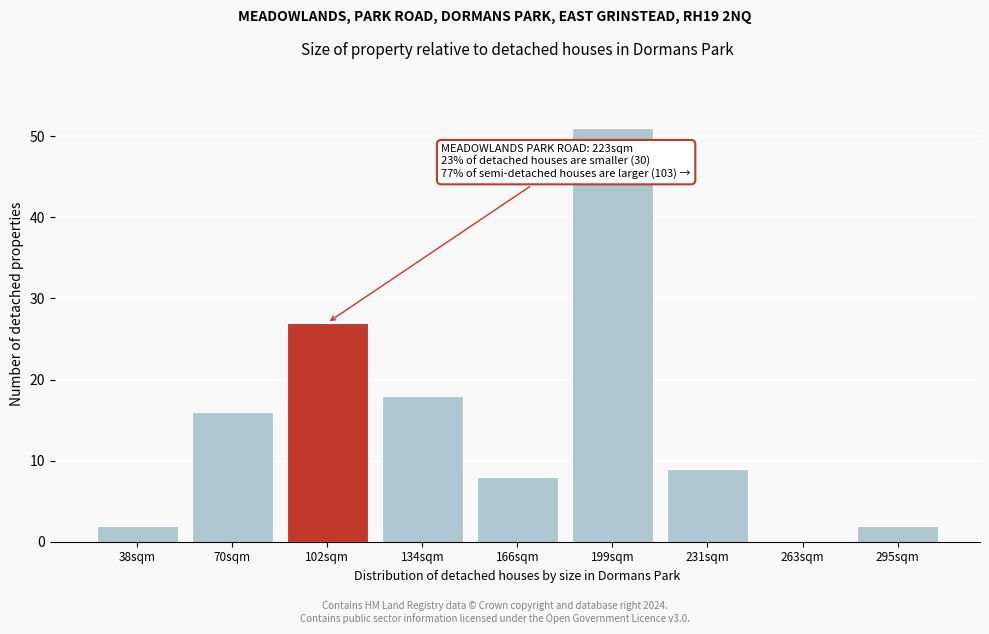

Reading left to right, transcribe all the data shown in this chart.

38sqm=2	70sqm=16	102sqm=27	134sqm=18	166sqm=8	199sqm=51	231sqm=9	263sqm=0	295sqm=2